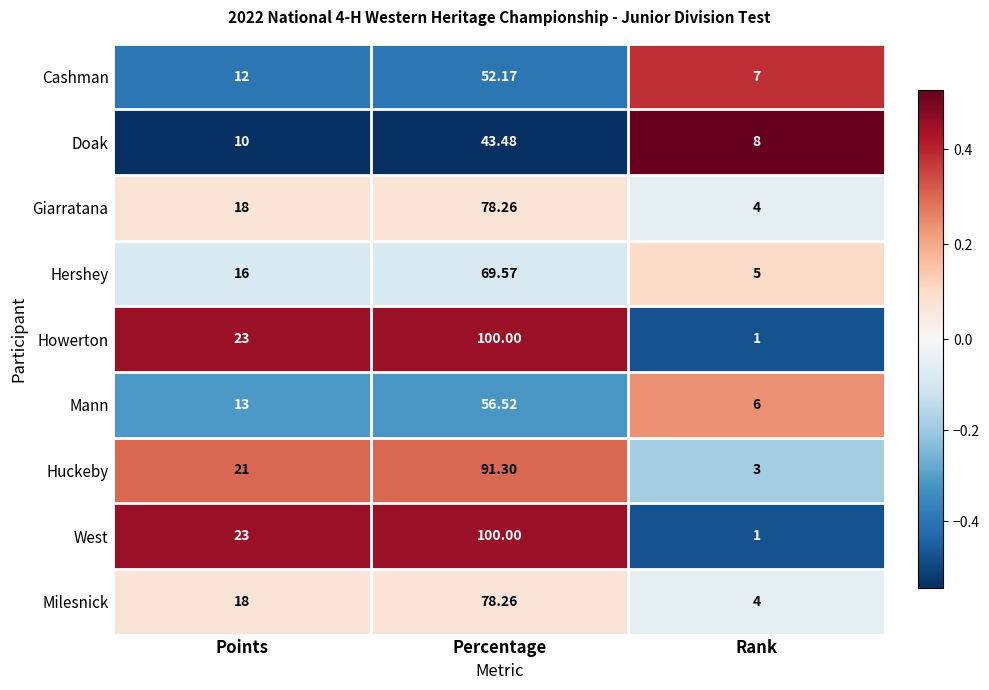

Which category has the highest value across all series?

Percentage